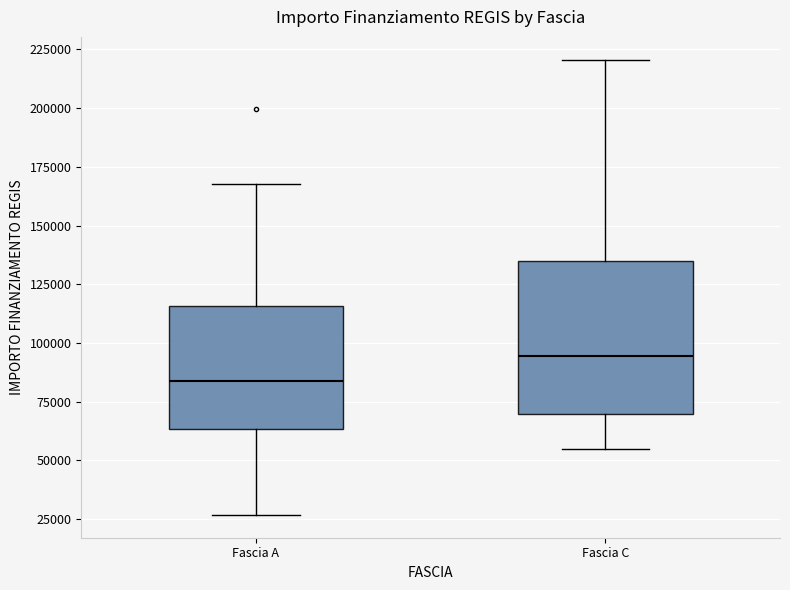

Where does the lower whisker of the box for Fascia A end on the y-axis? The values are not printed on the chart, so give them approximately, as read against the axis.

25000